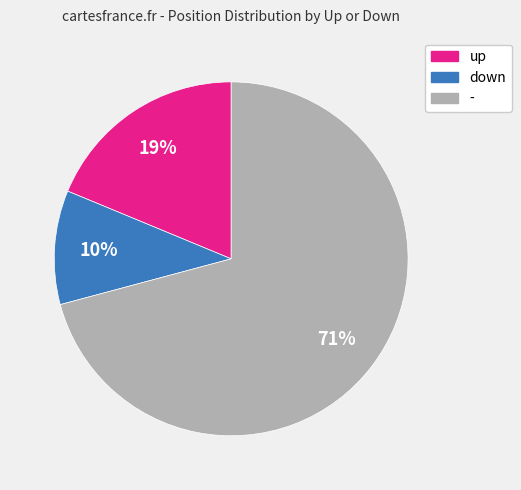

Is there any slice that represents more than half of the pie?

Yes